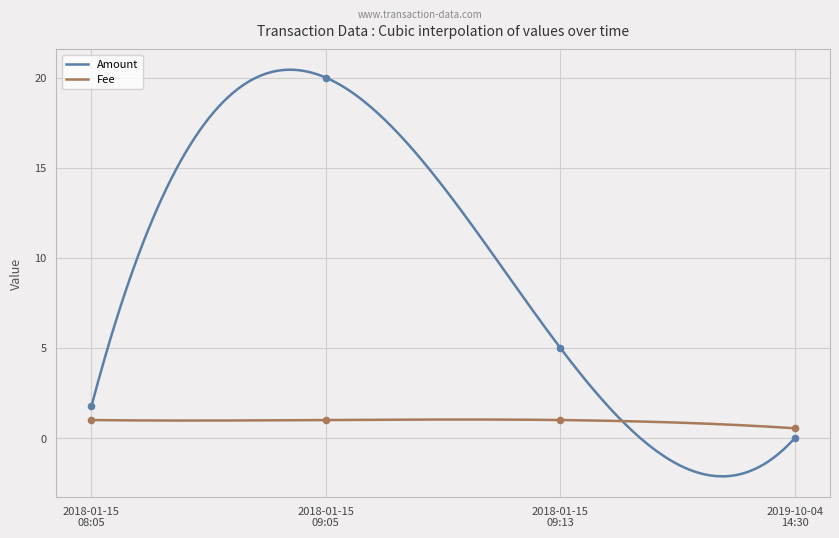

What are all the series names shown in the legend?

Amount, Fee